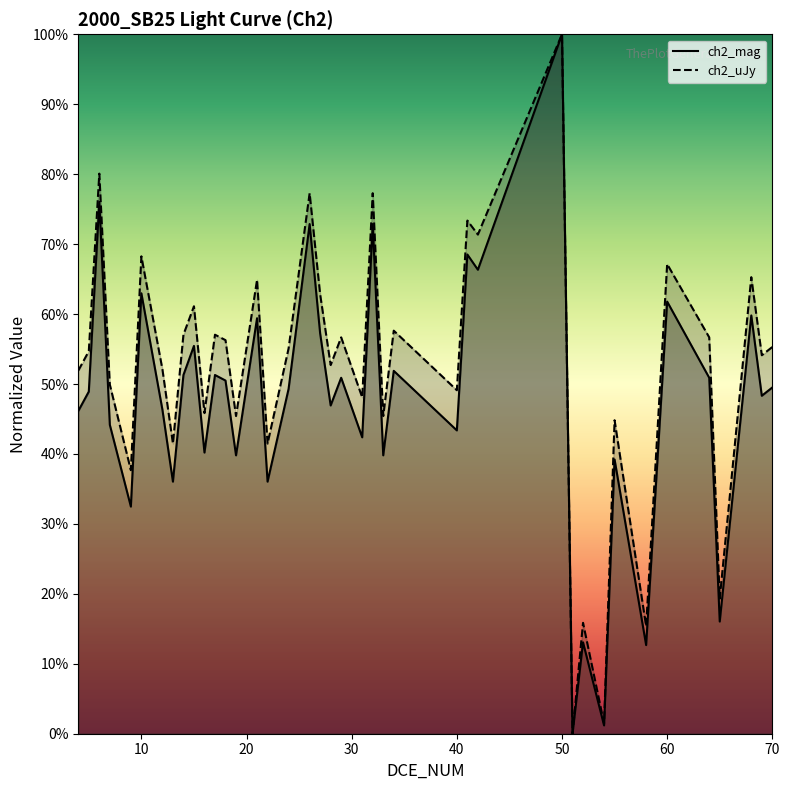

How many values in the ch2_mag series exceed 0?

39